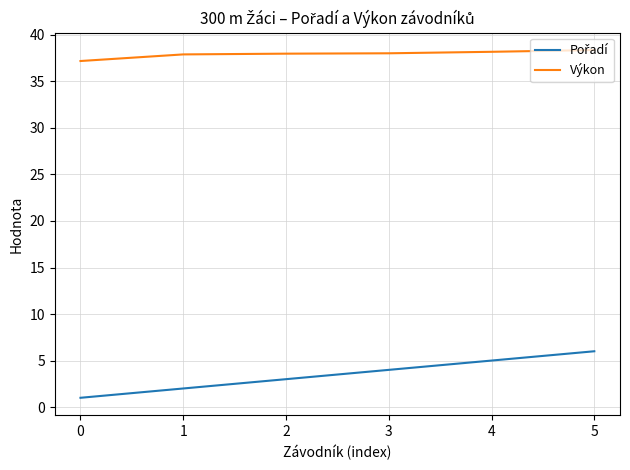

What is the total value across all series at 5?

44.4